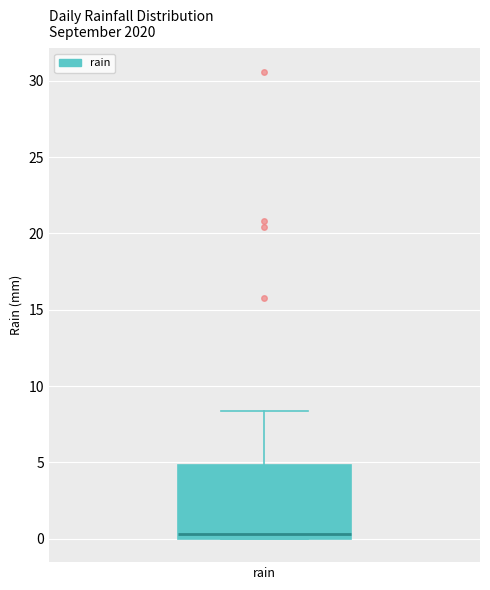

Read this box plot against the y-axis: the position of the median line, the range covered by the box, and the ends of both whiskers. The values are not printed on the chart, so give them approximately, as read against the axis.

median 0.5, box 0.0 to 5.0, whiskers 0.0 to 8.5